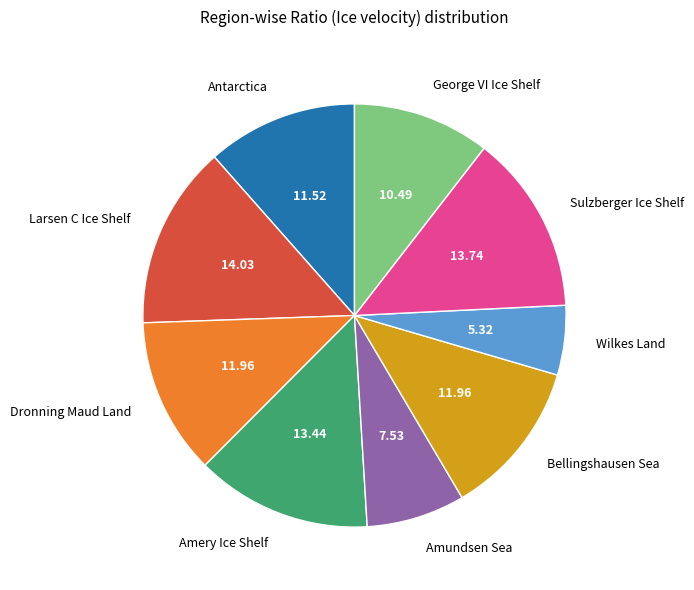

Is Bellingshausen Sea the majority of the pie?

No